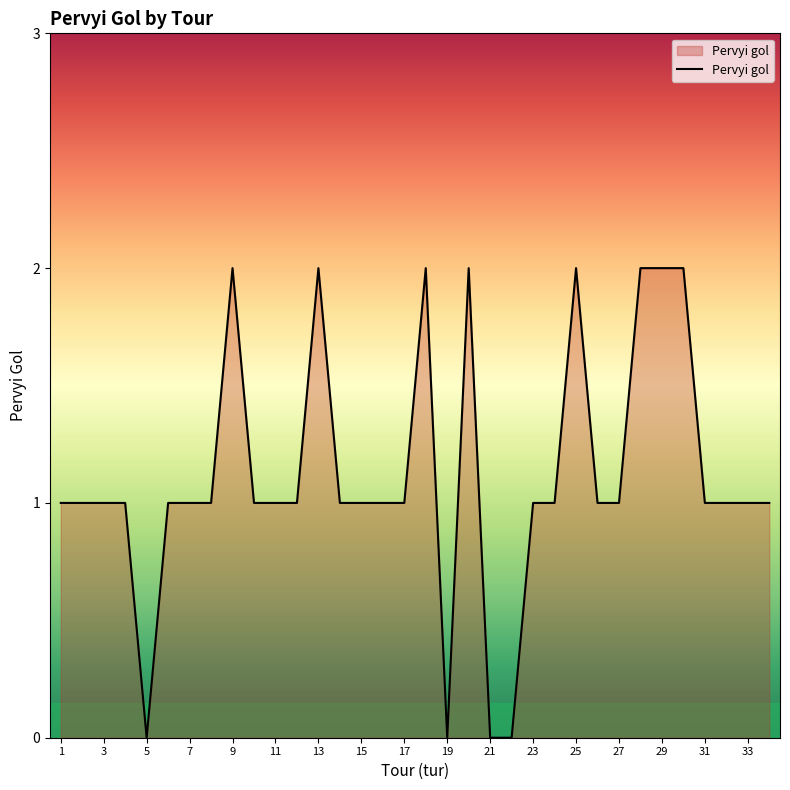

Reading right to left, list all the values displayed in this chart.

1	1	1	1	2	2	2	1	1	2	1	1	0	0	2	0	2	1	1	1	1	2	1	1	1	2	1	1	1	0	1	1	1	1